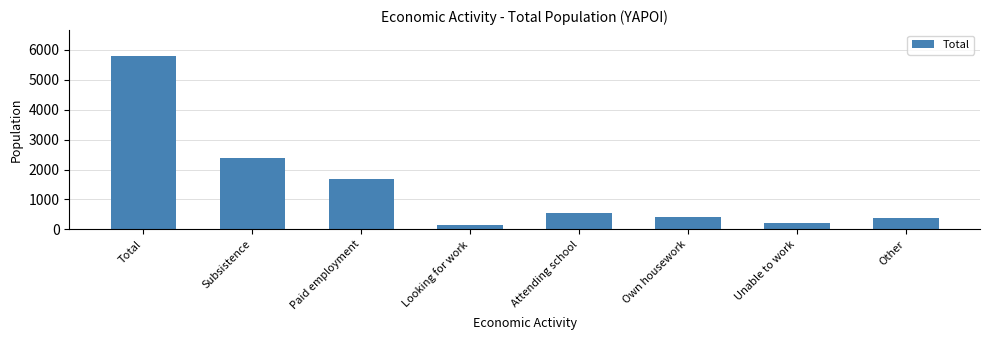

List the labels in order of value, largest first.

Total, Subsistence, Paid employment, Attending school, Own housework, Other, Unable to work, Looking for work